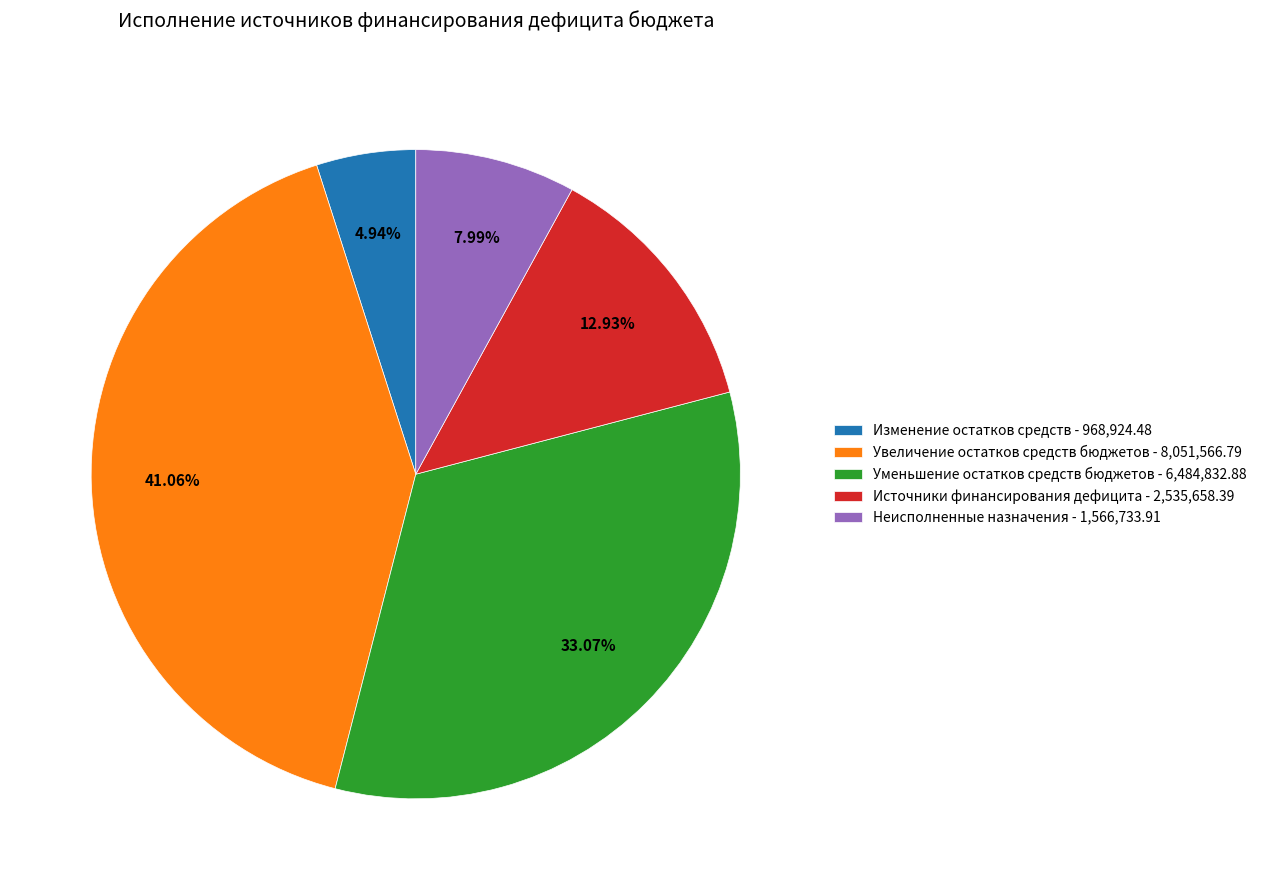

To the nearest percent, what is the difference between the Изменение остатков средств and Уменьшение остатков средств бюджетов slice percentages?

28%